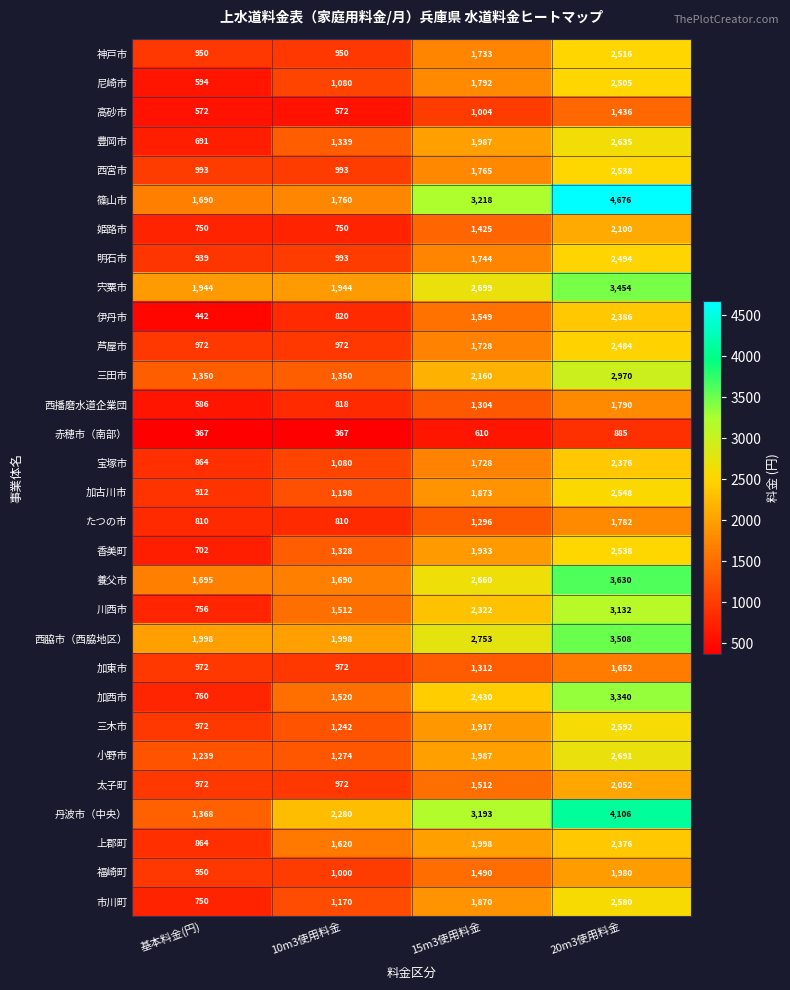

At which category is the sum across all series the highest?

20m3使用料金